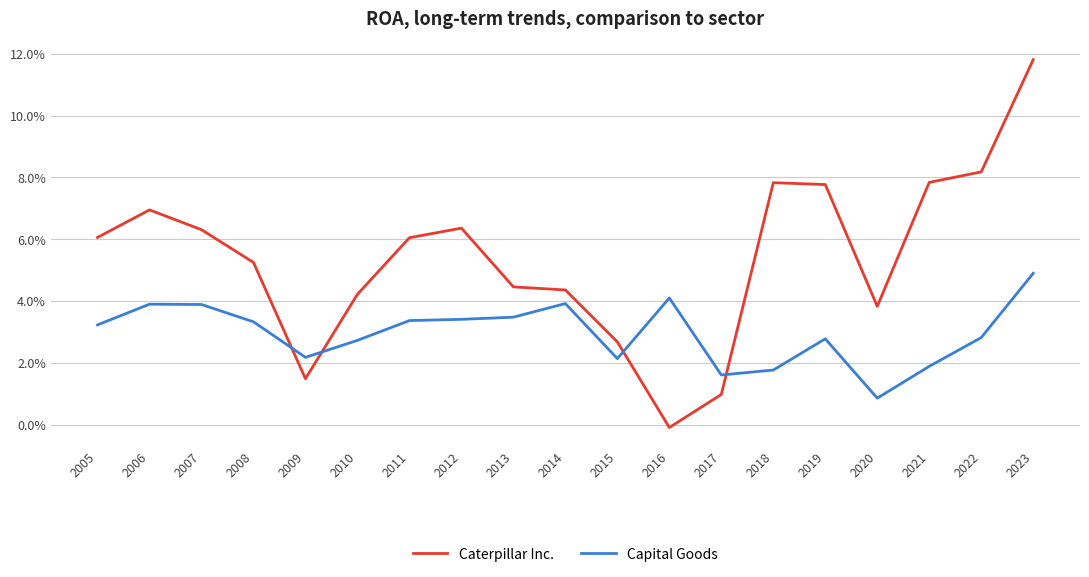

Where do Capital Goods and Caterpillar Inc. first cross each other?

2008 and 2009